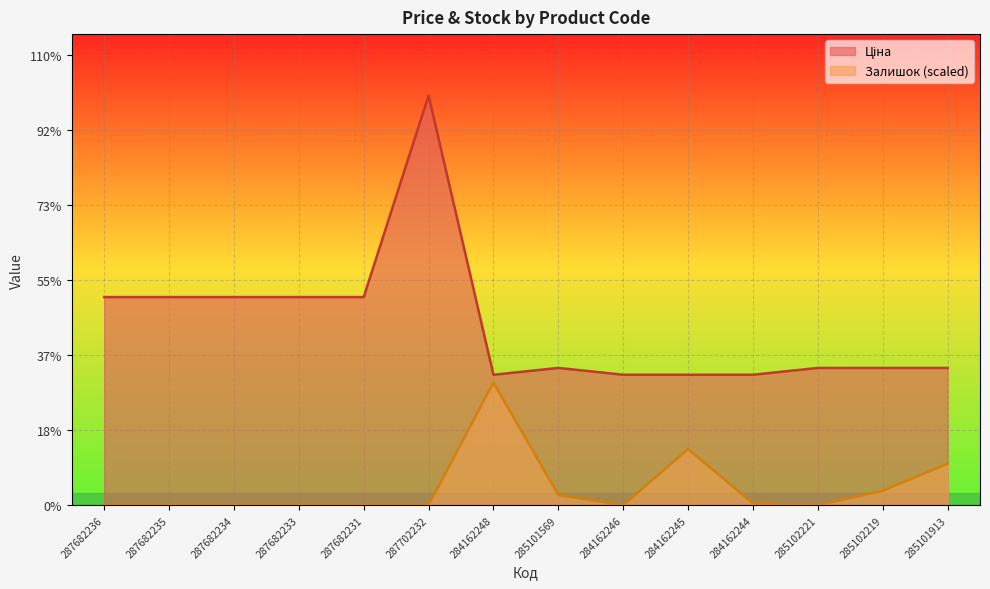

Reading left to right, transcribe all the data shown in this chart.

Ціна: 15019.2	15019.2	15019.2	15019.2	15019.2	29548.9	9416.9	9908.5	9416.9	9416.9	9416.9	9908.5	9908.5	9908.5
Залишок: 0.0	0.0	0.0	0.0	0.0	0.0	8864.7	751.2	0.0	4056.7	150.2	0.0	1051.7	3005.0